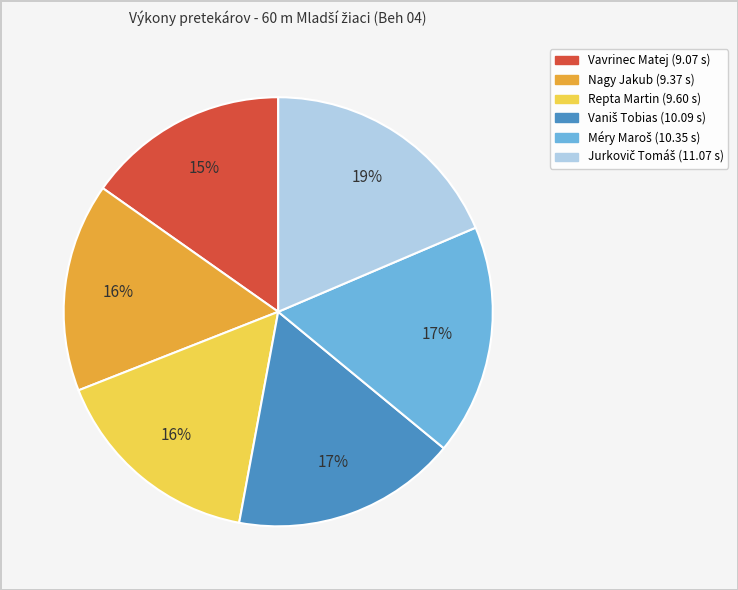

Does any single category account for the majority?

No